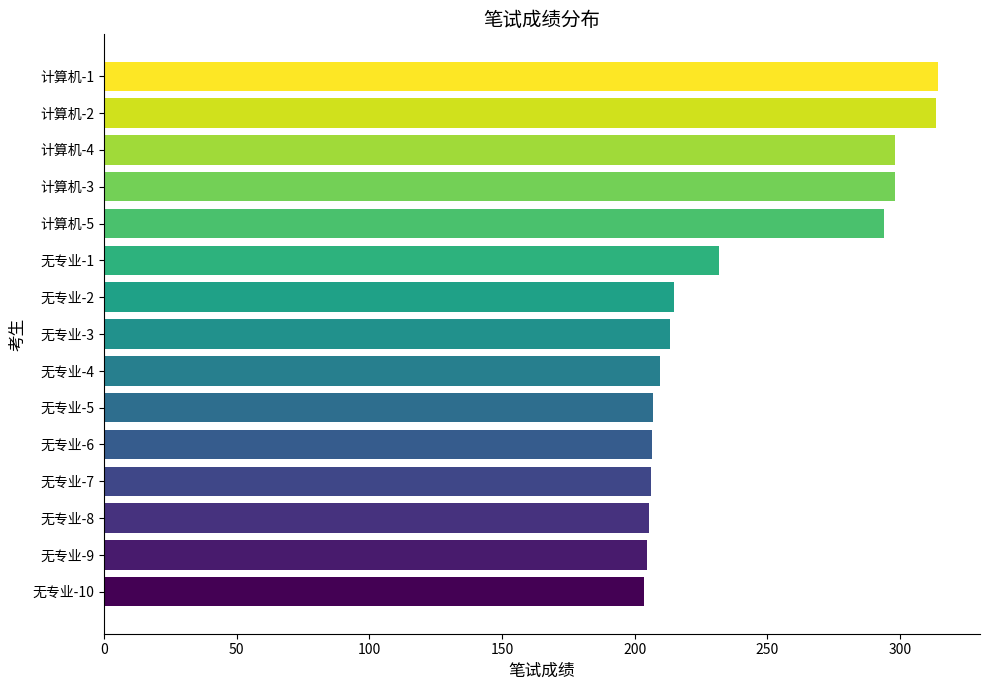

How many distinct data groups are displayed?

1